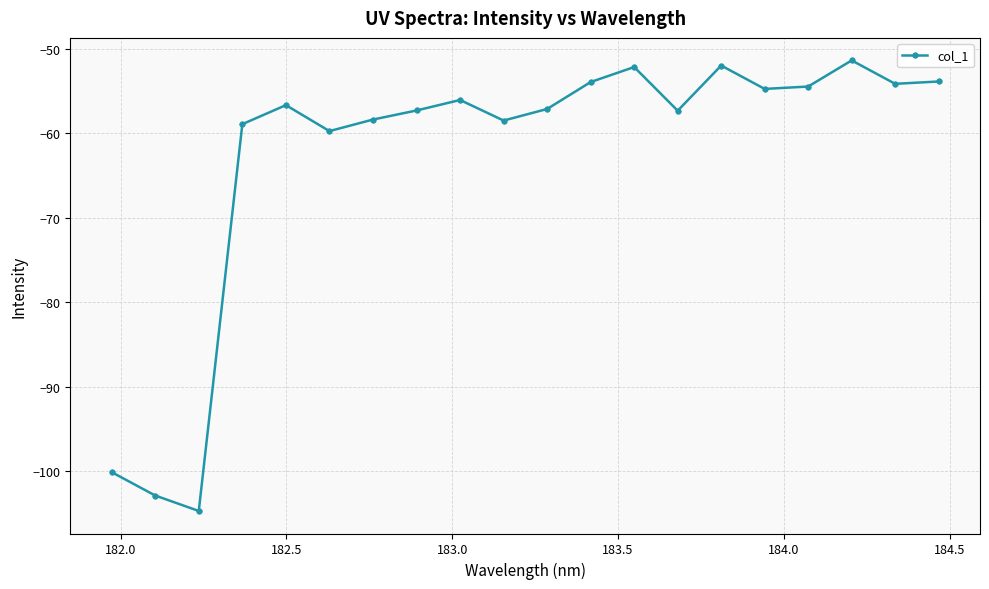

What is the value of the 18th point from the left?

-51.4